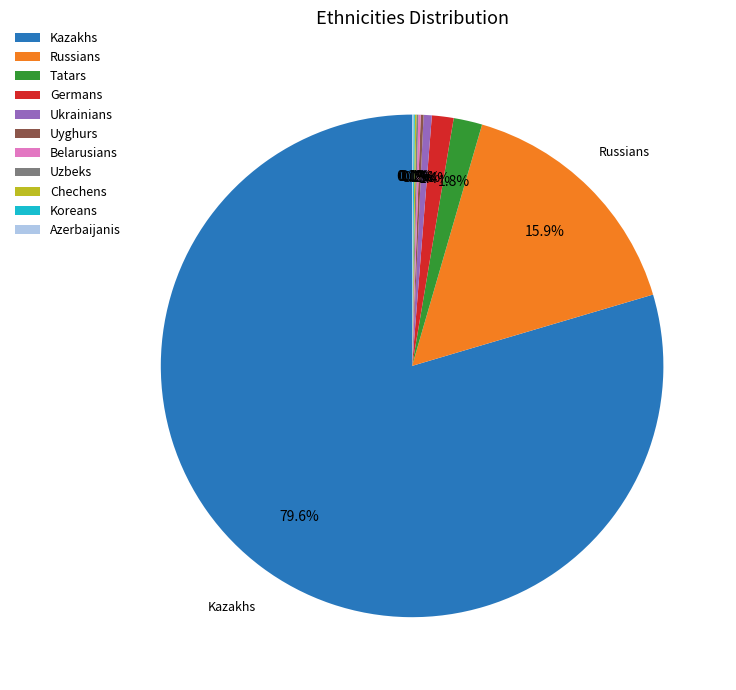

What is the largest slice in the pie chart?

Kazakhs